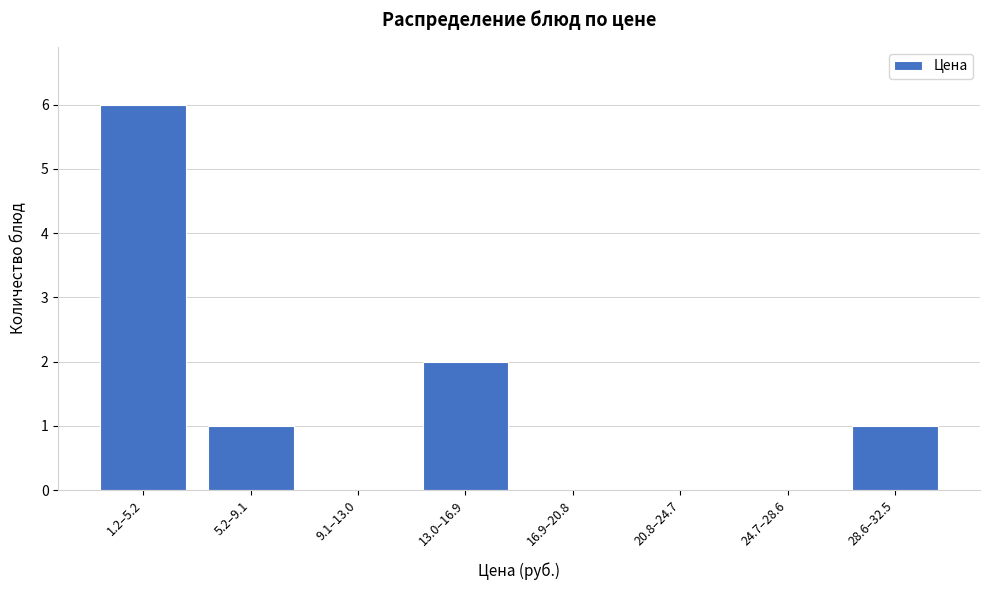

Reading right to left, list all the values displayed in this chart.

28.6–32.5=1	24.7–28.6=0	20.8–24.7=0	16.9–20.8=0	13.0–16.9=2	9.1–13.0=0	5.2–9.1=1	1.2–5.2=6